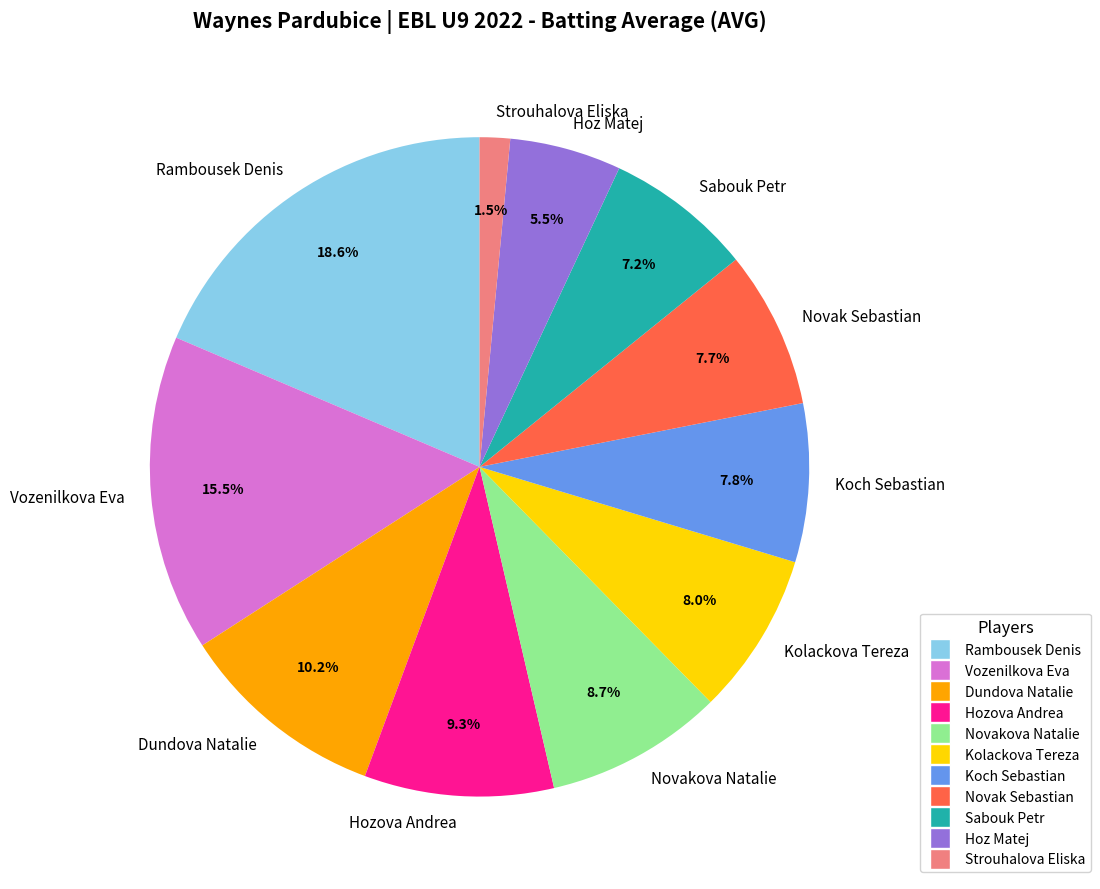

To the nearest percent, what percentage of the pie is Sabouk Petr?

7%